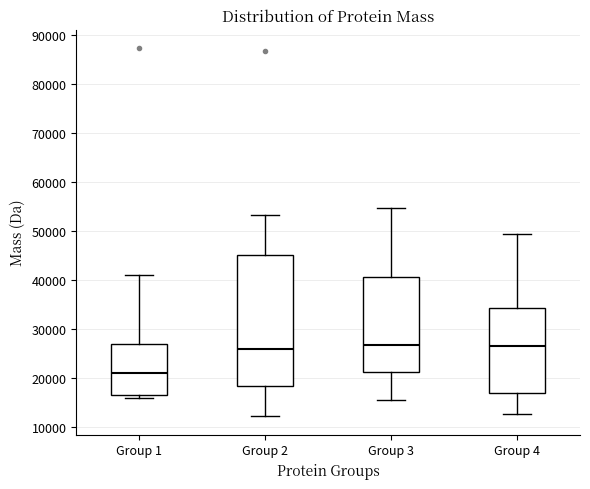

Reading left to right, read every box against the y-axis: the position of its median line, the range the box covers, and the ends of its whiskers. The values are not printed on the chart, so give them approximately, as read against the axis.

Group 1: median 21000, box 17000 to 27000, whiskers 16000 to 41000
Group 2: median 26000, box 18000 to 45000, whiskers 12000 to 53000
Group 3: median 27000, box 21000 to 40000, whiskers 15000 to 55000
Group 4: median 27000, box 17000 to 34000, whiskers 13000 to 49000